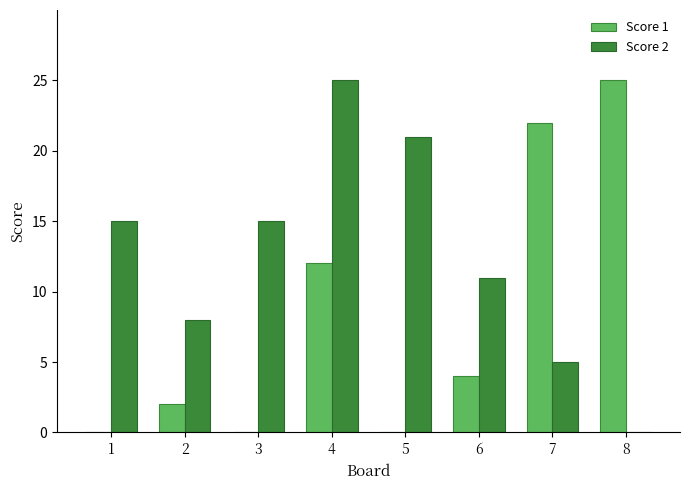

What is the maximum value for Score 1?

25